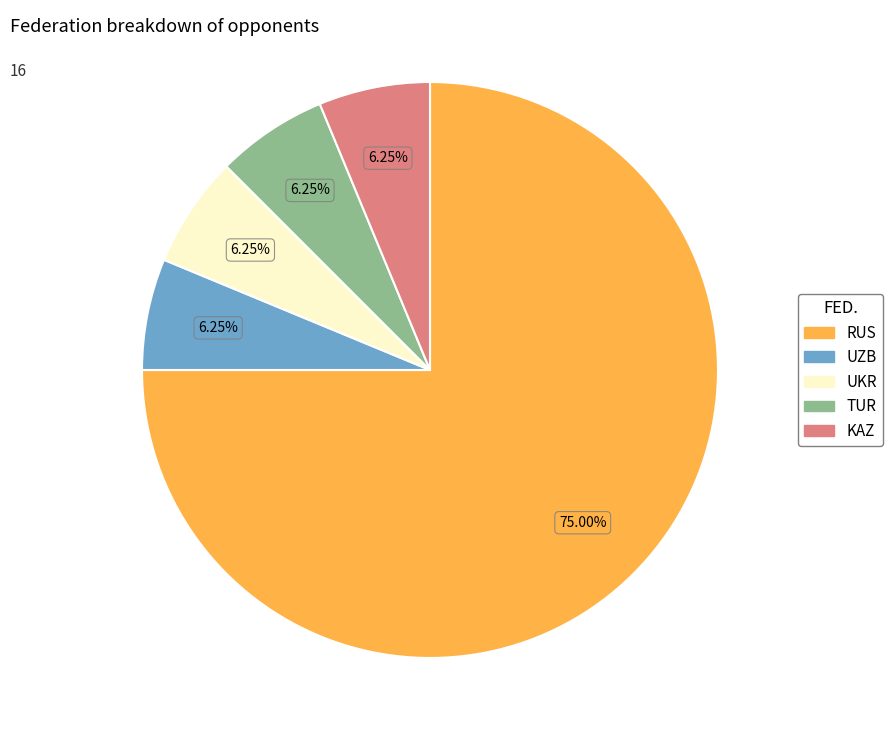

Which slice is the largest?

RUS